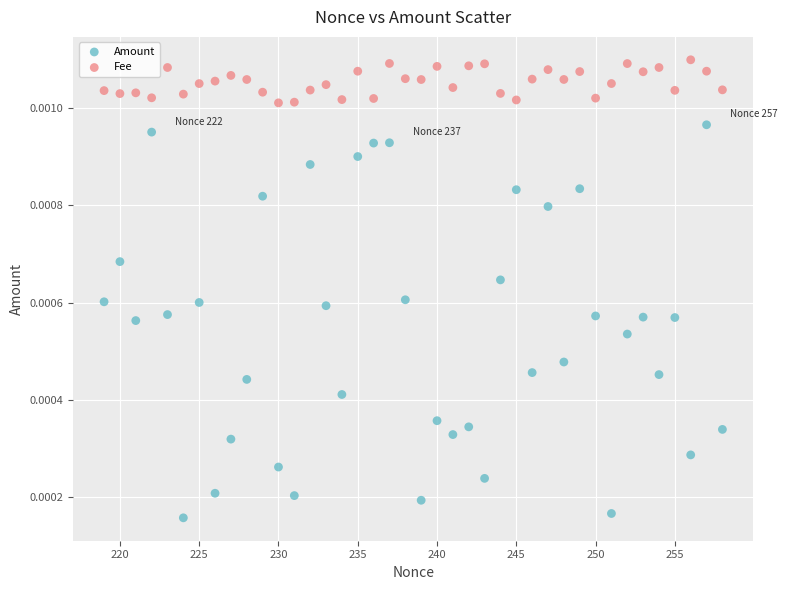

What is the X range (max minus min) for the scatter plot?

39.0